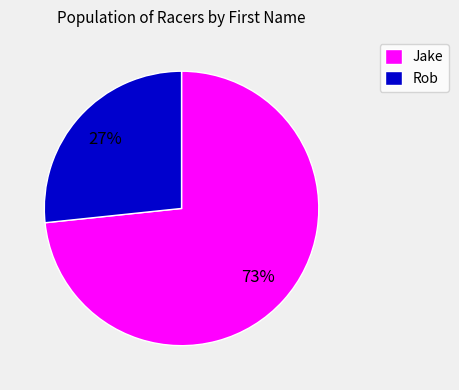

Does any single category account for the majority?

Yes